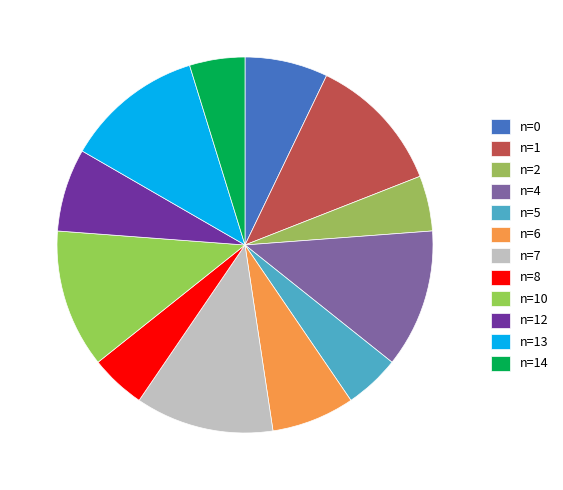

What percentage is the n=13 slice, to the nearest percent?

12%